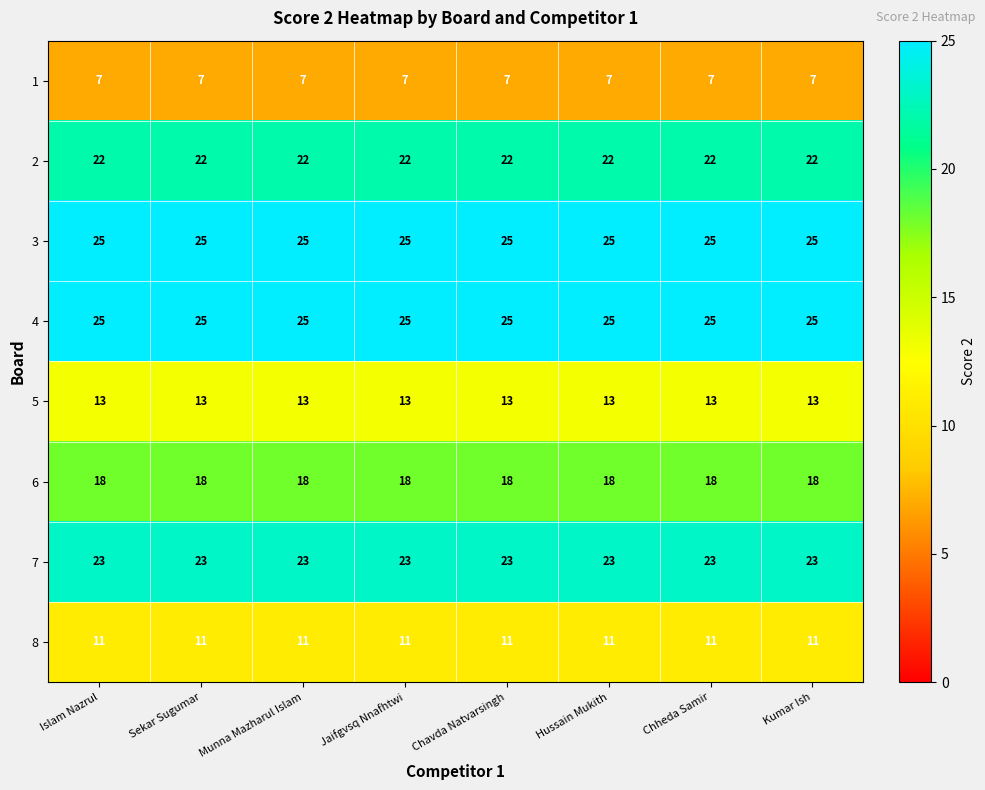

What is the total value across all series at Kumar Ish?

144